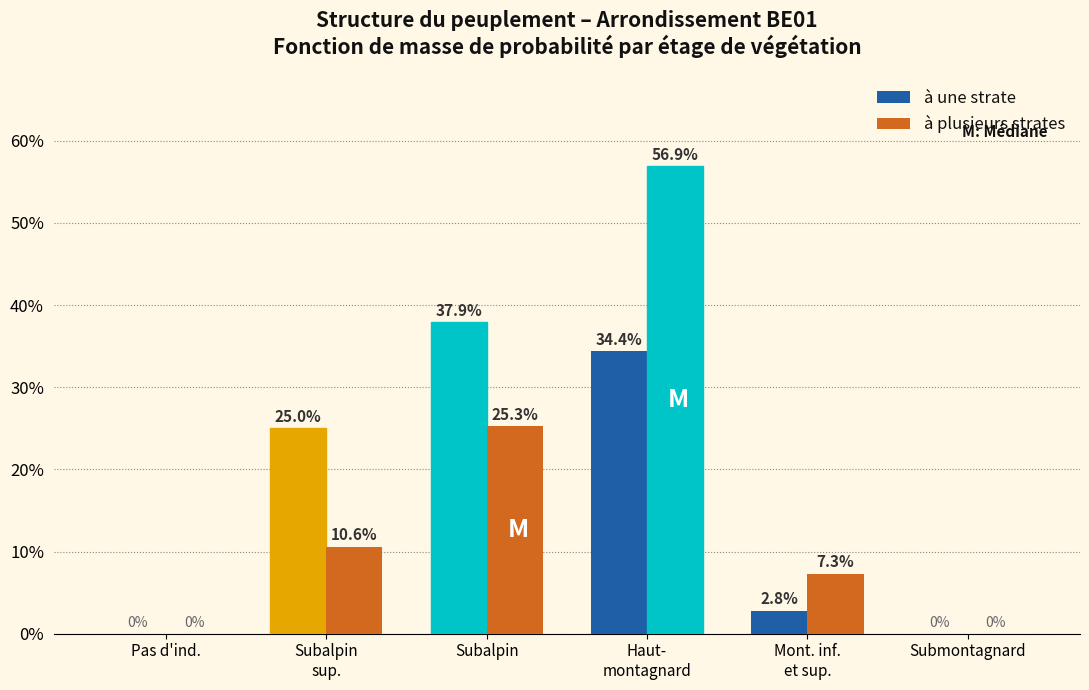

Are the bars horizontal?

No